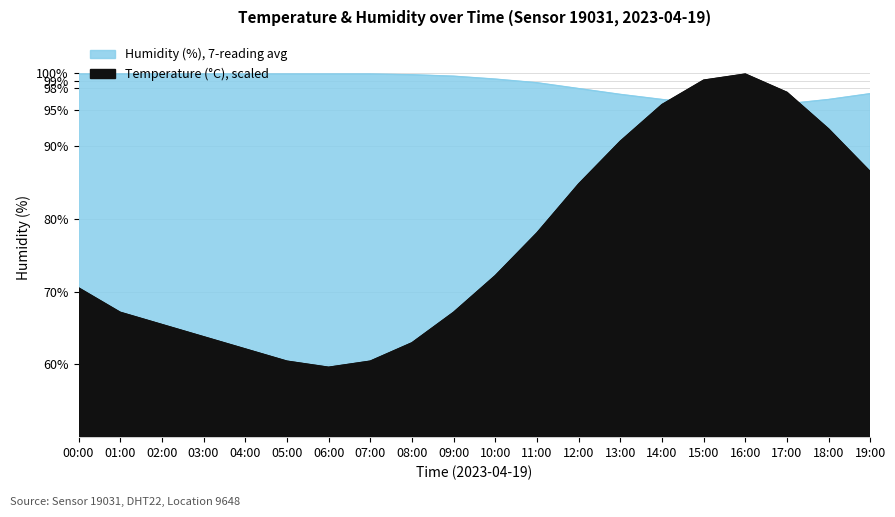

How many values in the humidity series are below 99?

9